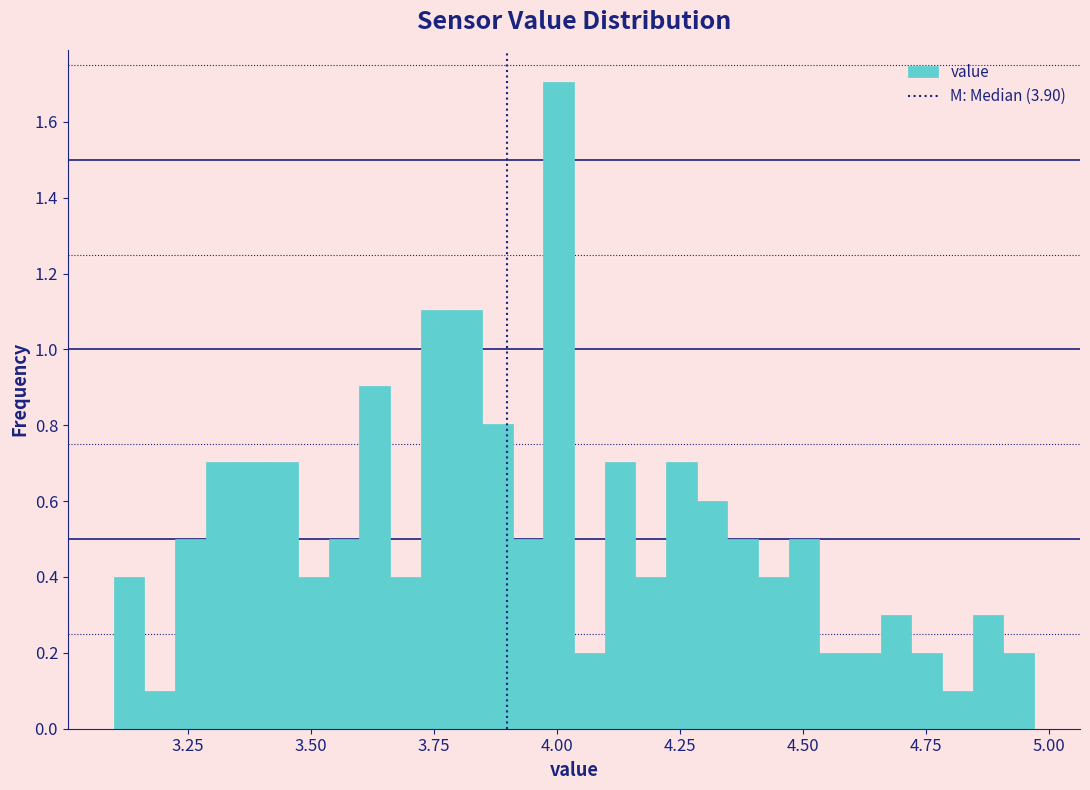

Around what value on the x-axis is the tallest bar? Give the approximate position of its centre, as read against the axis.

4.00